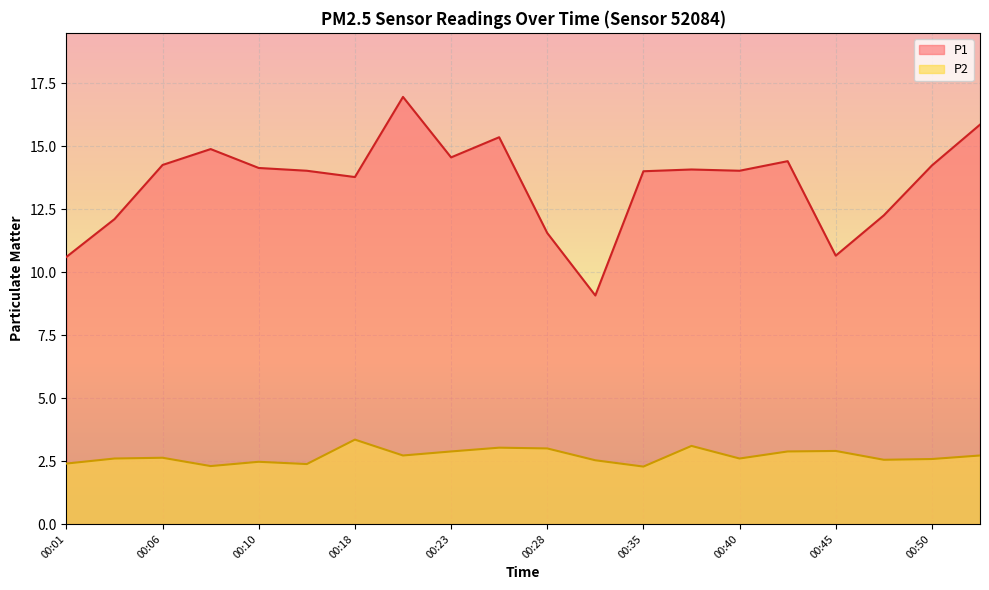

What is the sum of all P2 values?

53.9